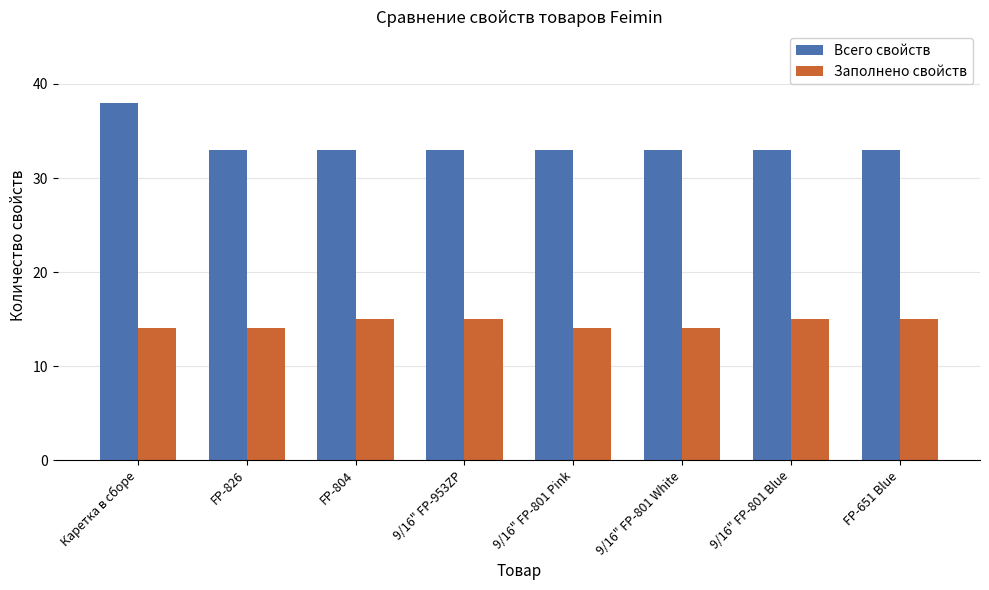

Reading right to left, transcribe all the data shown in this chart.

Всего свойств: 33	33	33	33	33	33	33	38
Заполнено свойств: 15	15	14	14	15	15	14	14